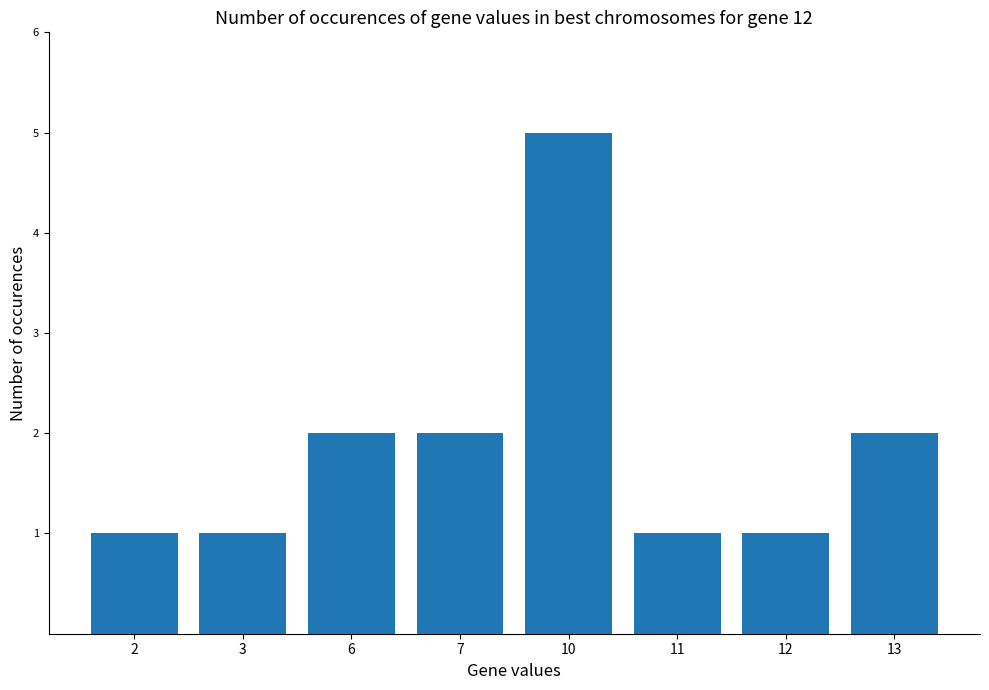

Is it true that the value at 7 is 2?

True